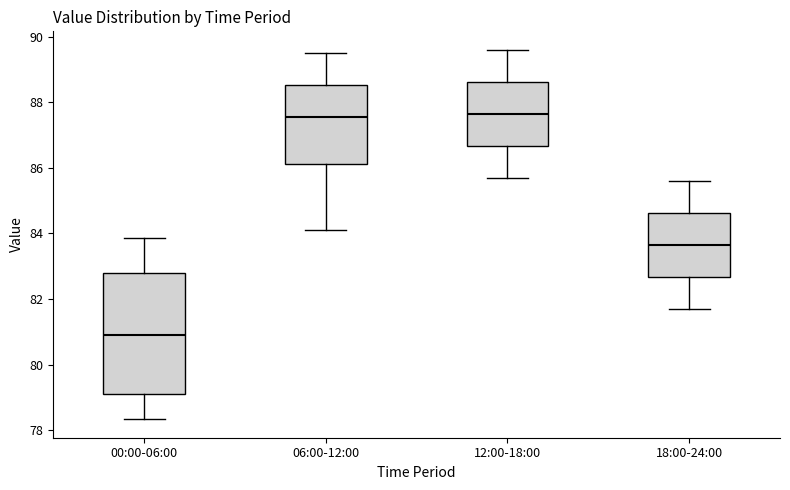

Which box is the tallest, from its lower edge to its upper edge?

00:00-06:00